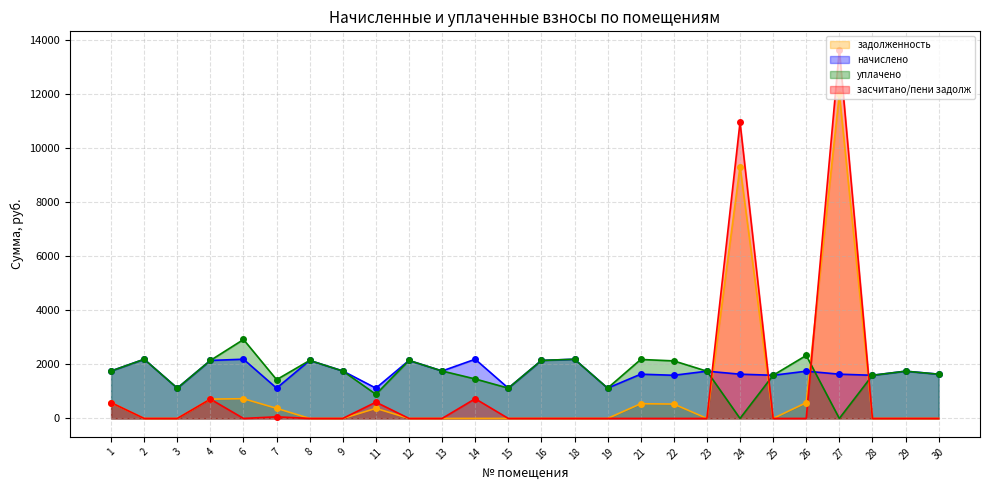

Which series has the largest range (max minus min)?

засчитано/пени задолж